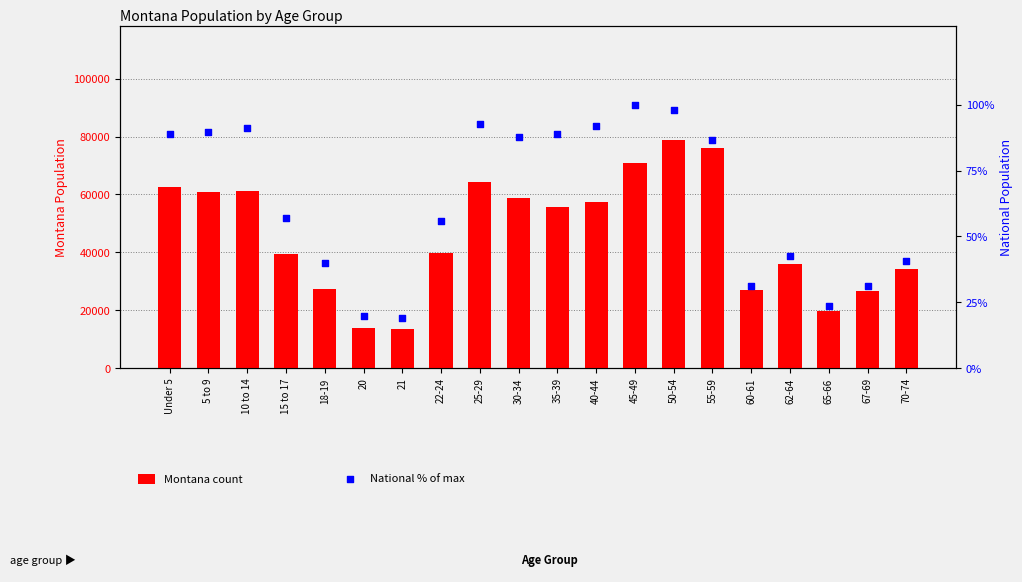

At how many categories does at least one series exceed 16353?

18